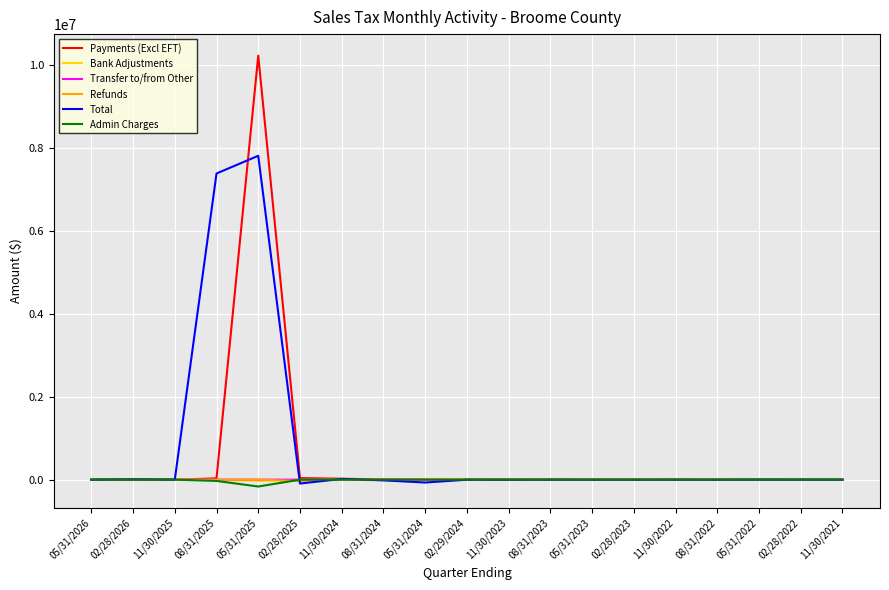

What is the maximum value shown in the chart?

10218243.7